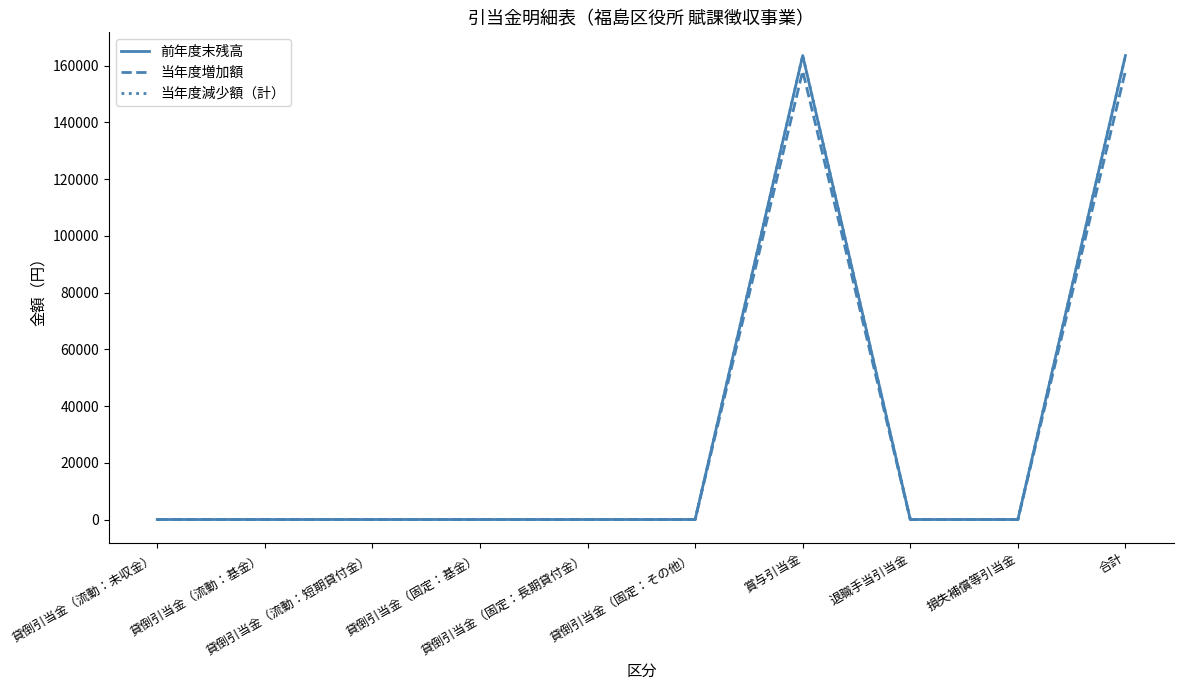

Is this an area chart (filled region under the line)?

No